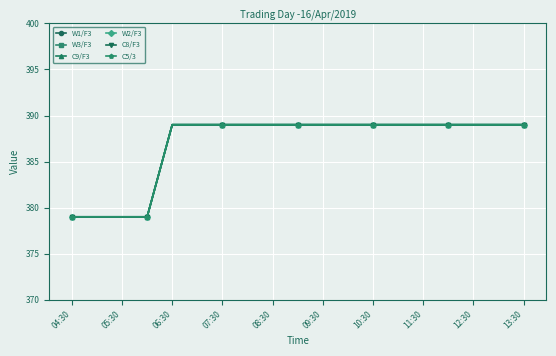

True or false: C8/F3 has more than 0 points higher than both neighbors.

False